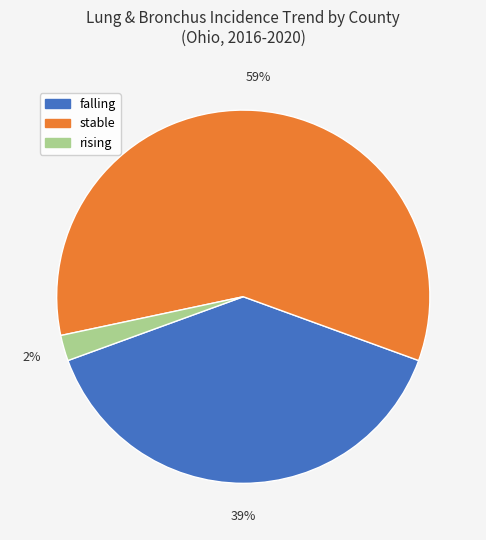

To the nearest percent, what is the difference between the largest and smallest slice percentages?

57%